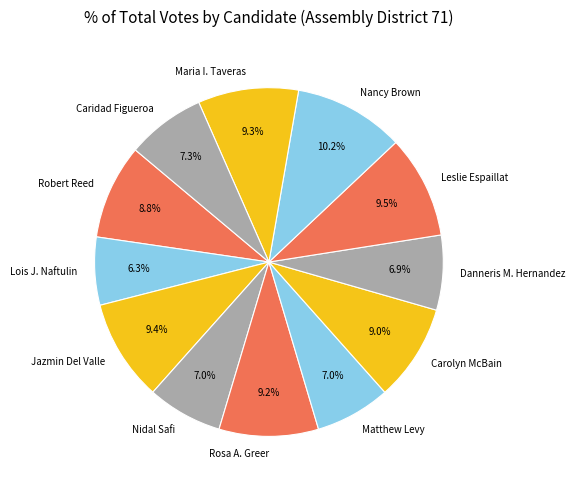

To the nearest percent, what is the difference between the largest and smallest slice percentages?

4%